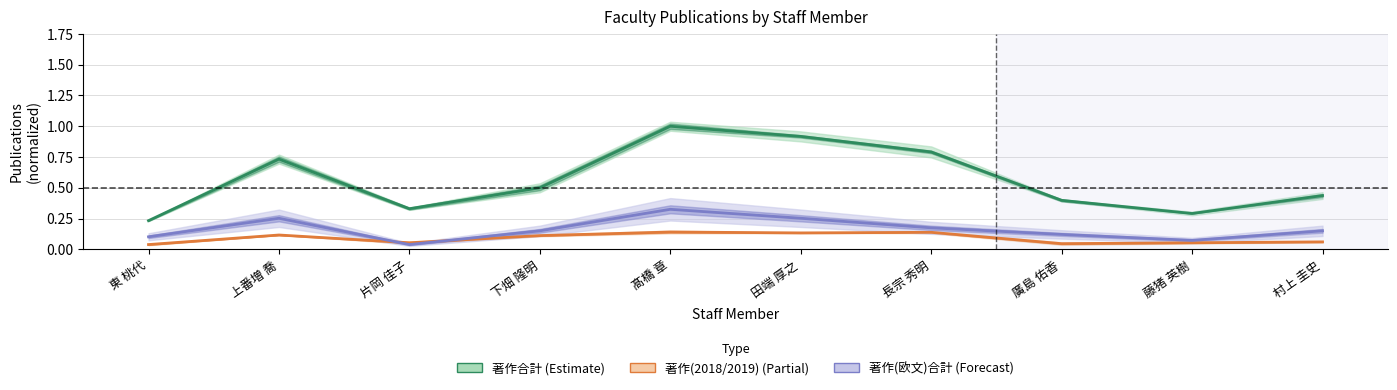

At which category does the chart reach its peak across all series?

髙橋 章